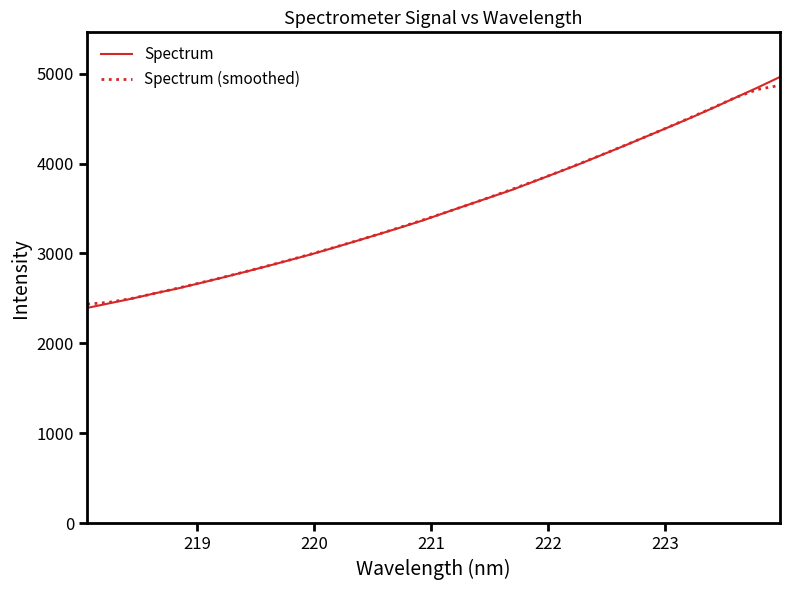

Does the chart display data point markers on the line(s)?

No